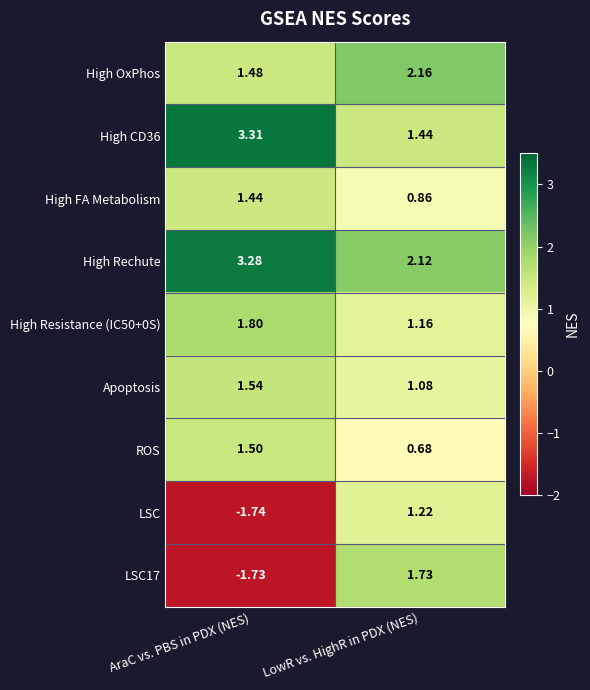

What is the total value across all series at AraC vs. PBS in PDX (NES)?

10.9